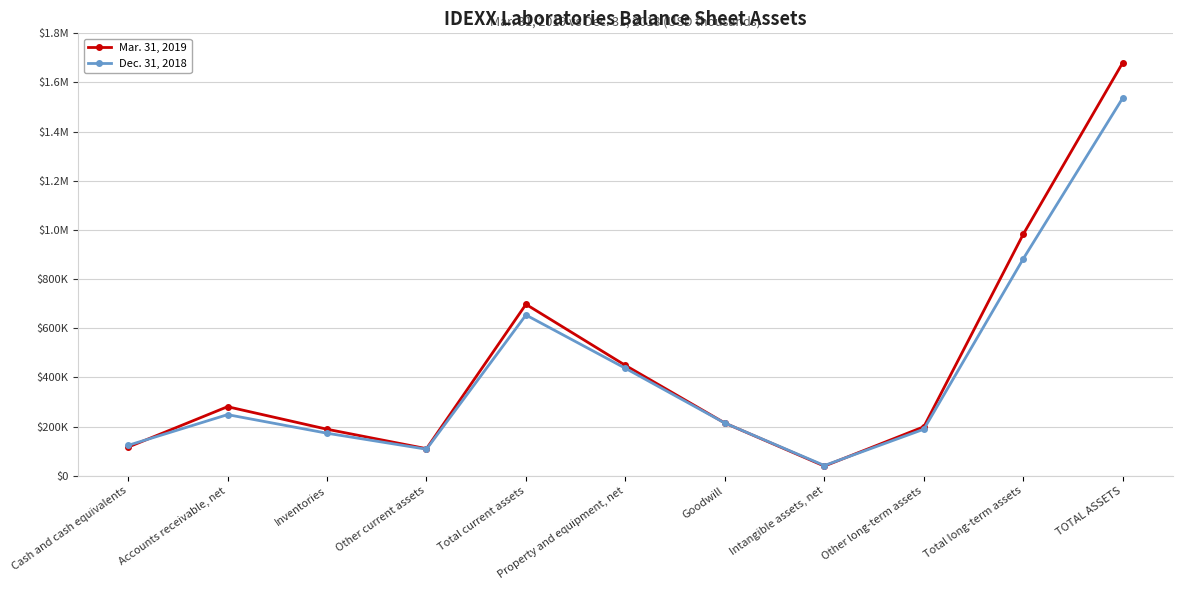

What is the total value across all series at Inventories?

362771